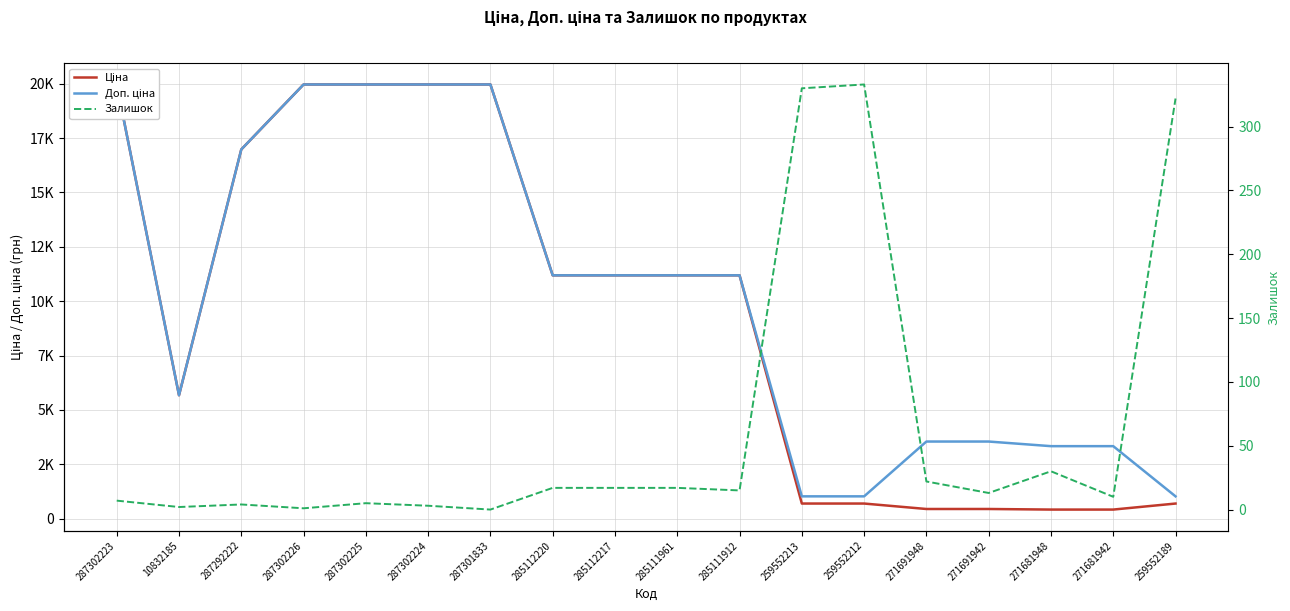

What is the sum of all Залишок values?

1148.0